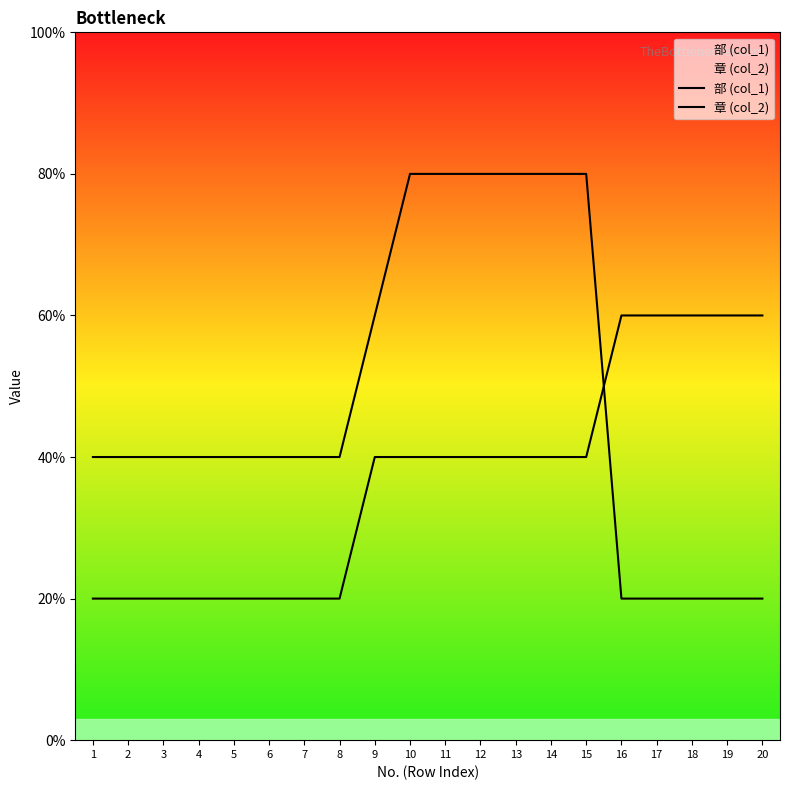

Where does the 部 (col_1) series first go above 2?

16